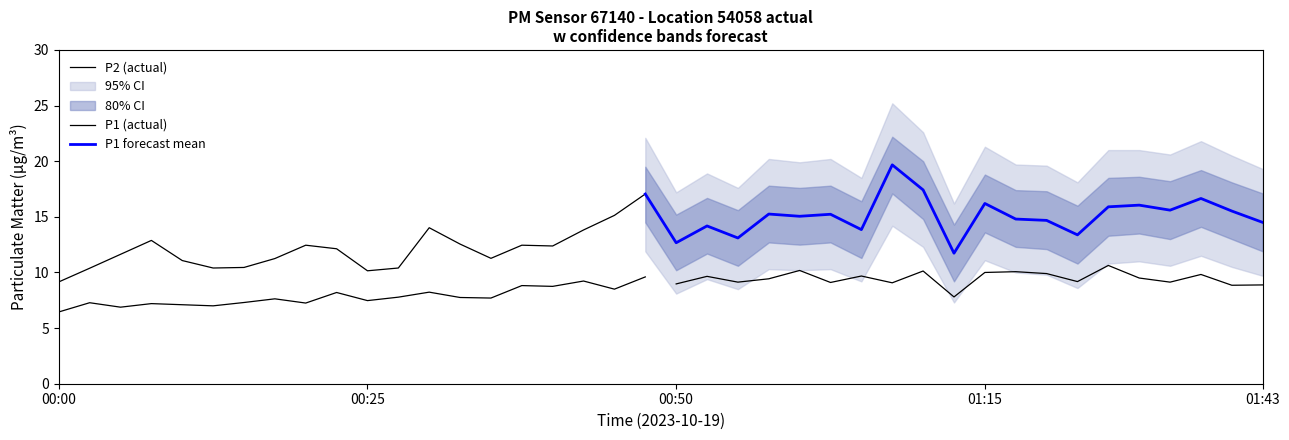

What is the difference between the P1_upper95 values at 00:47 and 01:15?

0.8